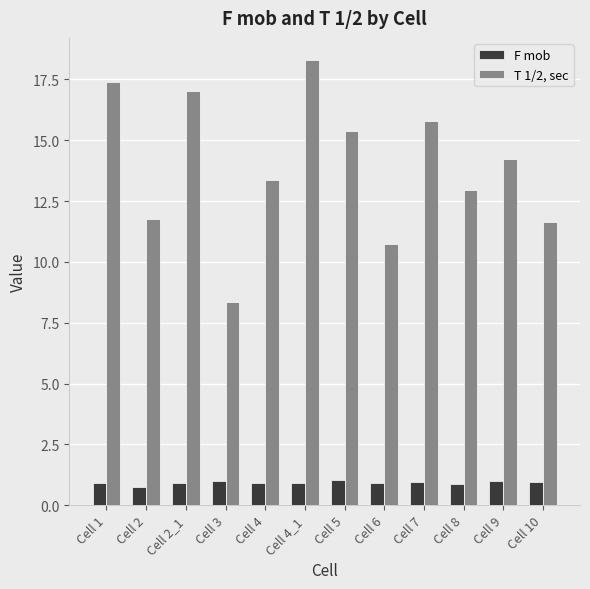

True or false: T 1/2, sec has a value of 11.7 at Cell 2.

True